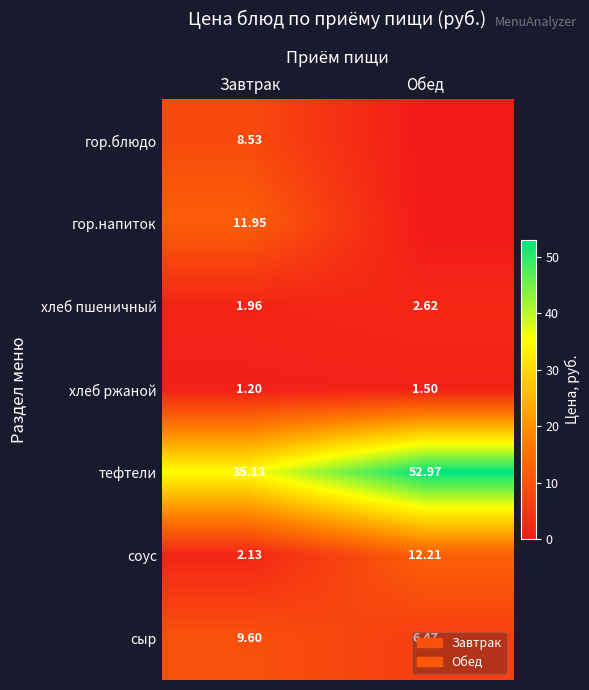

Is the value of тефтели at Завтрак greater than the value of гор.блюдо at Завтрак?

Yes